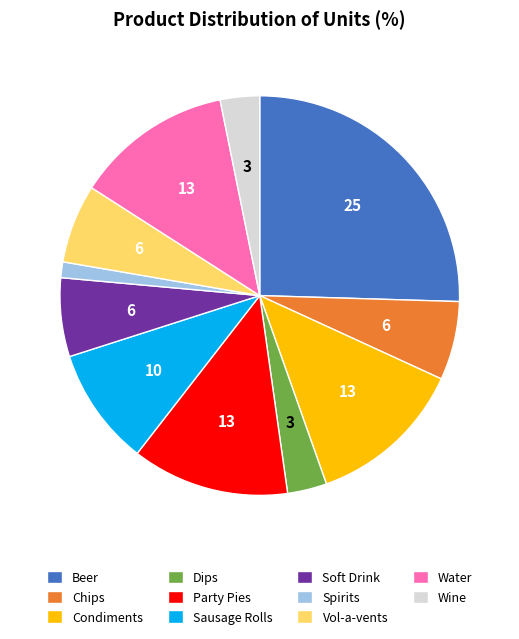

Which category has the smallest portion of the pie?

Spirits